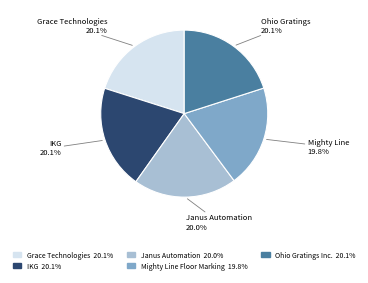

Does any single category account for the majority?

No